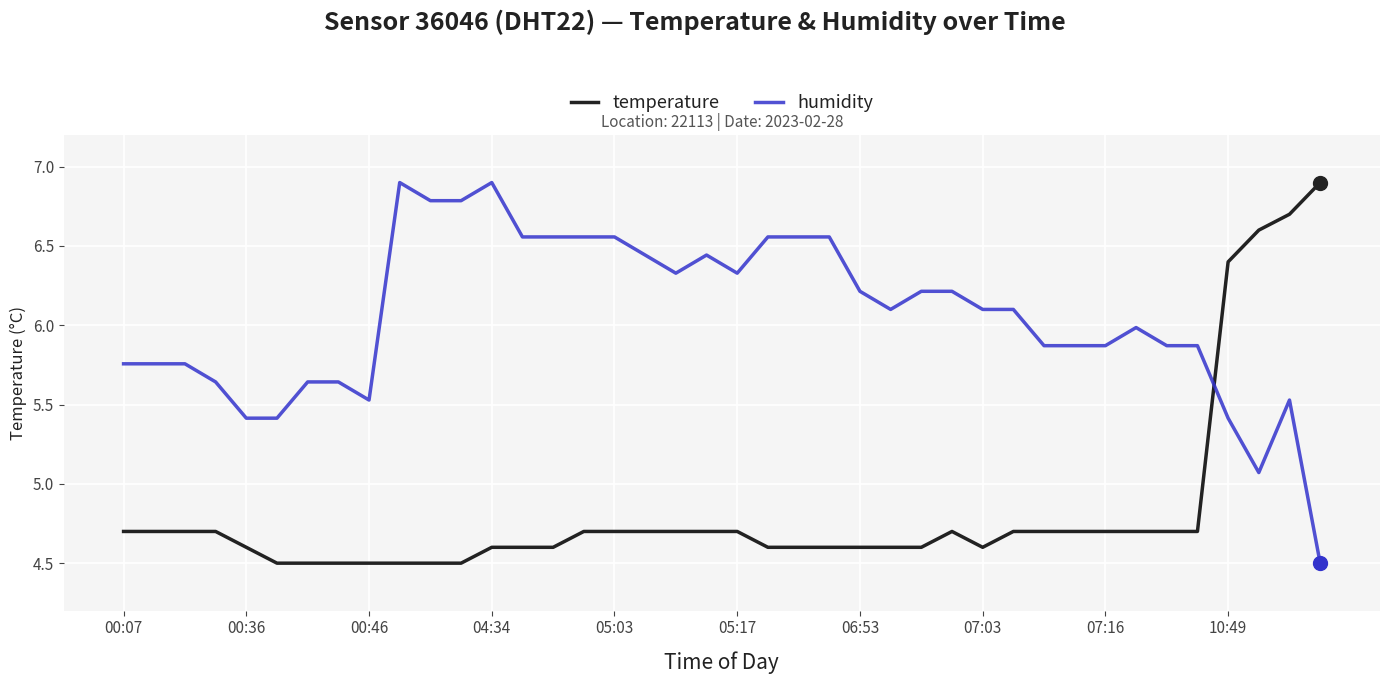

What is the difference between the maximum and minimum values in the humidity series?

2.4